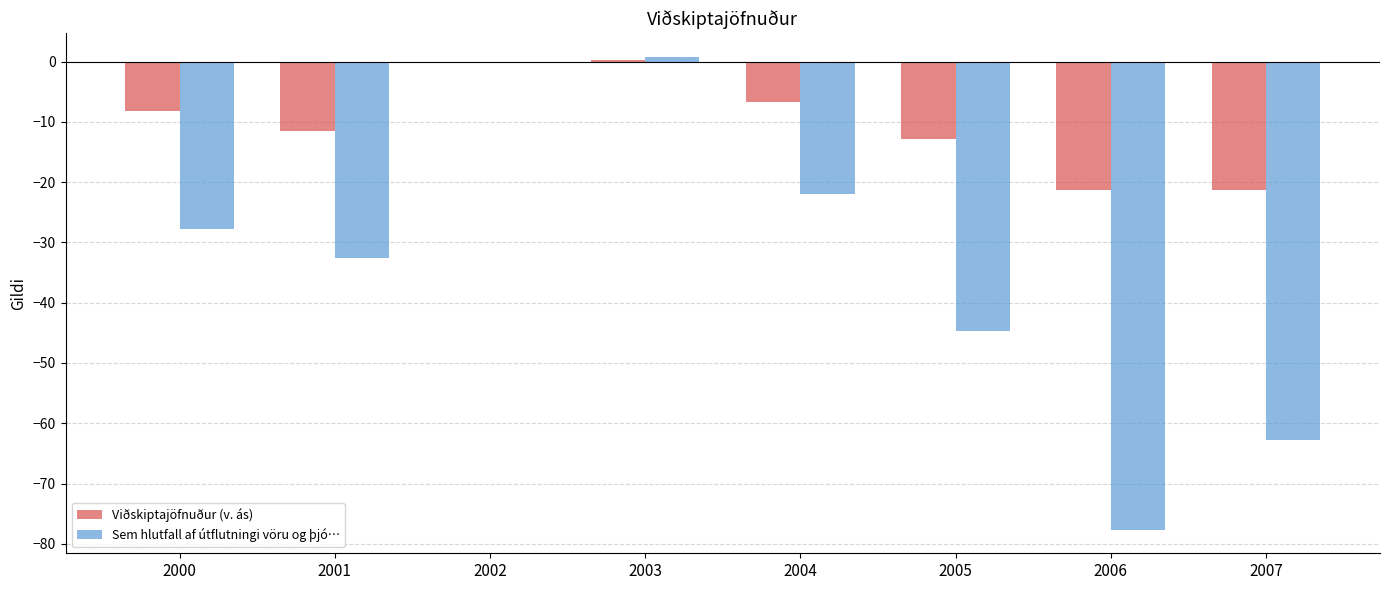

Which series has the largest total across all categories?

Viðskiptajöfnuður (v. ás)